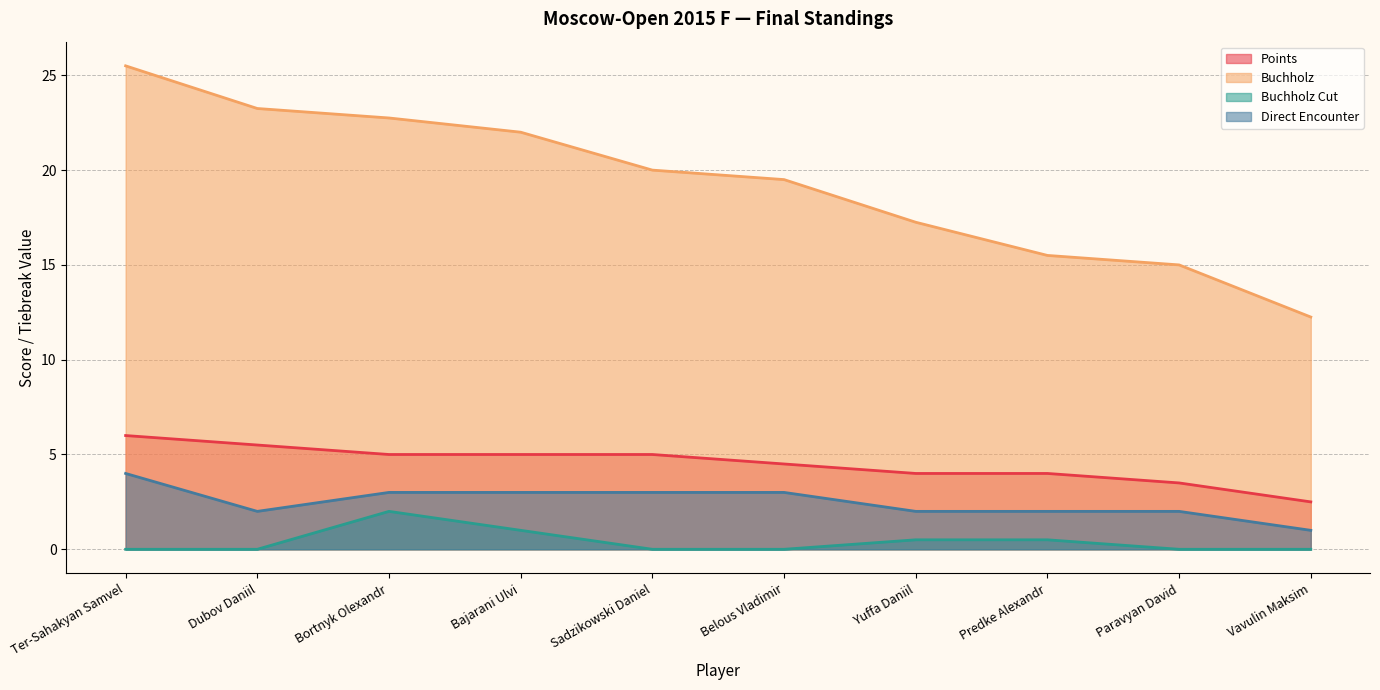

What is the average value of the Buchholz Cut series?

0.4